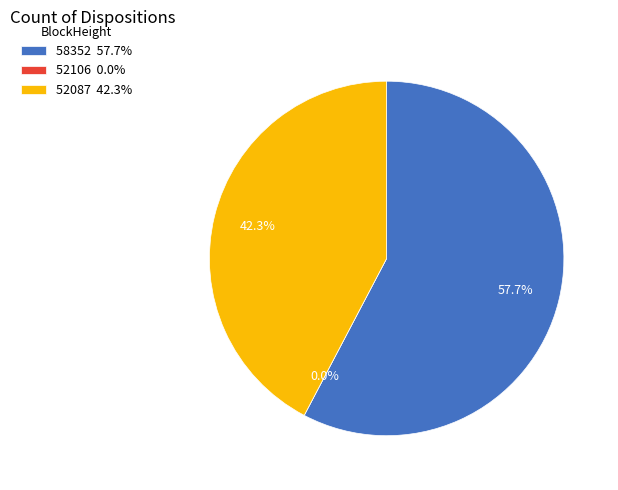

Does 52106 represent more than half of the total?

No